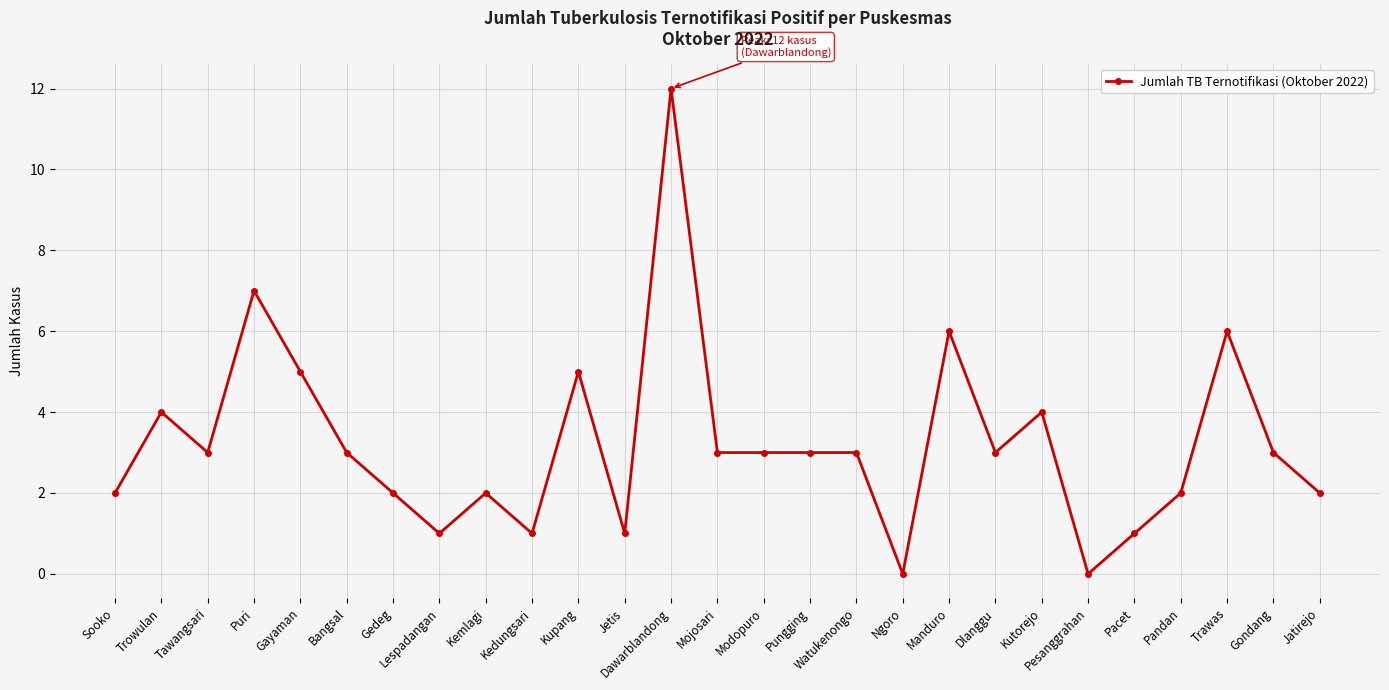

What is the label of the 21st point from the left?

Kutorejo